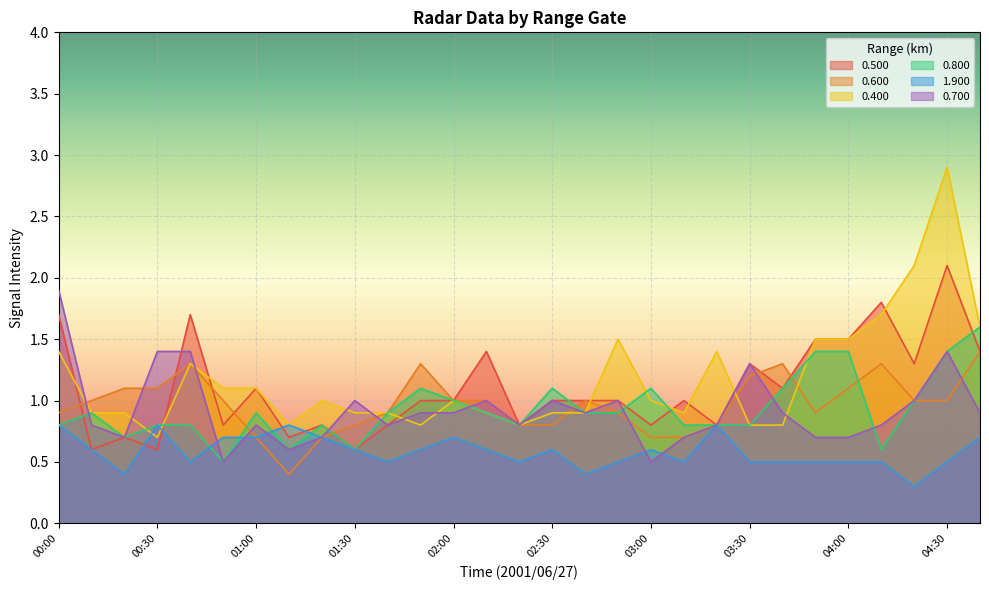

What is the sum of all 0.400 values?

34.0